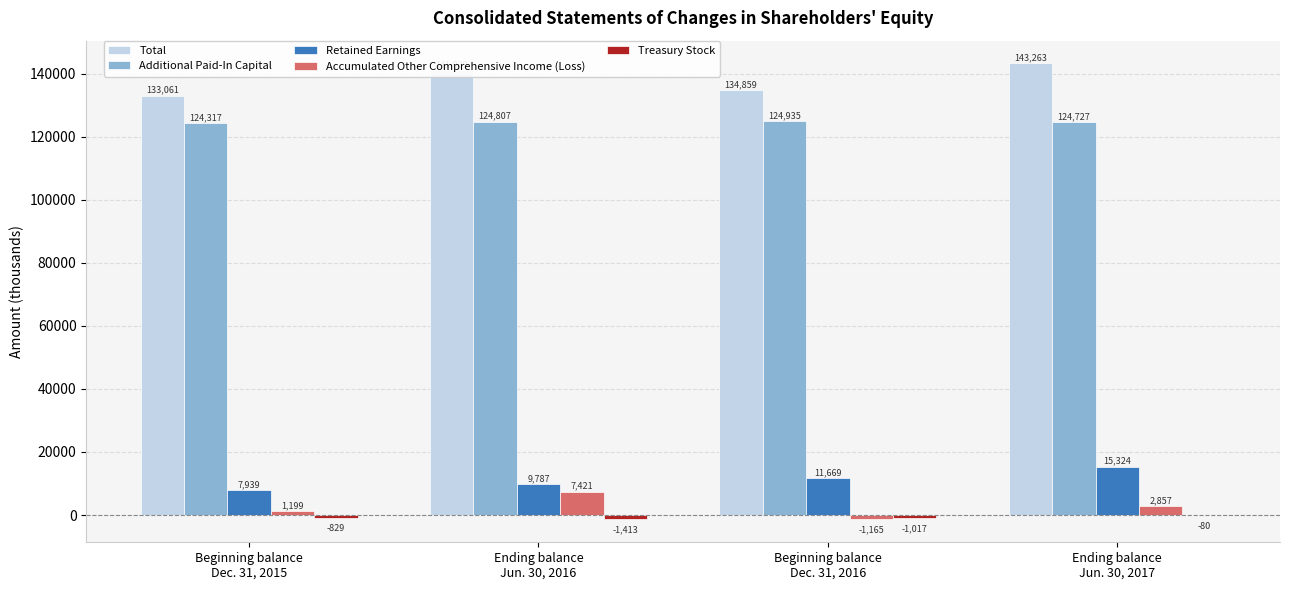

Which series has the largest total across all categories?

Total